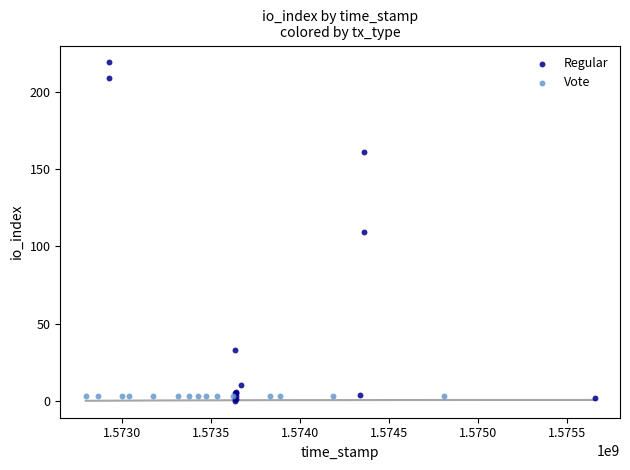

Which series reaches the minimum Y coordinate?

Regular